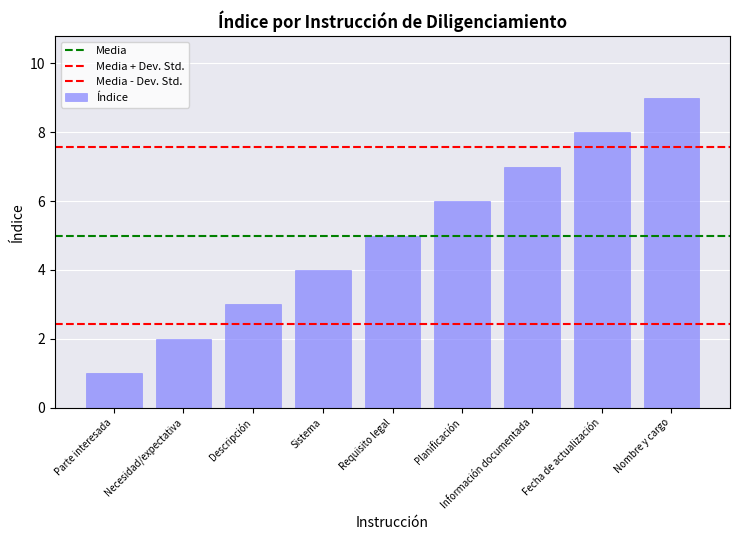

What is the sum of all values?

45